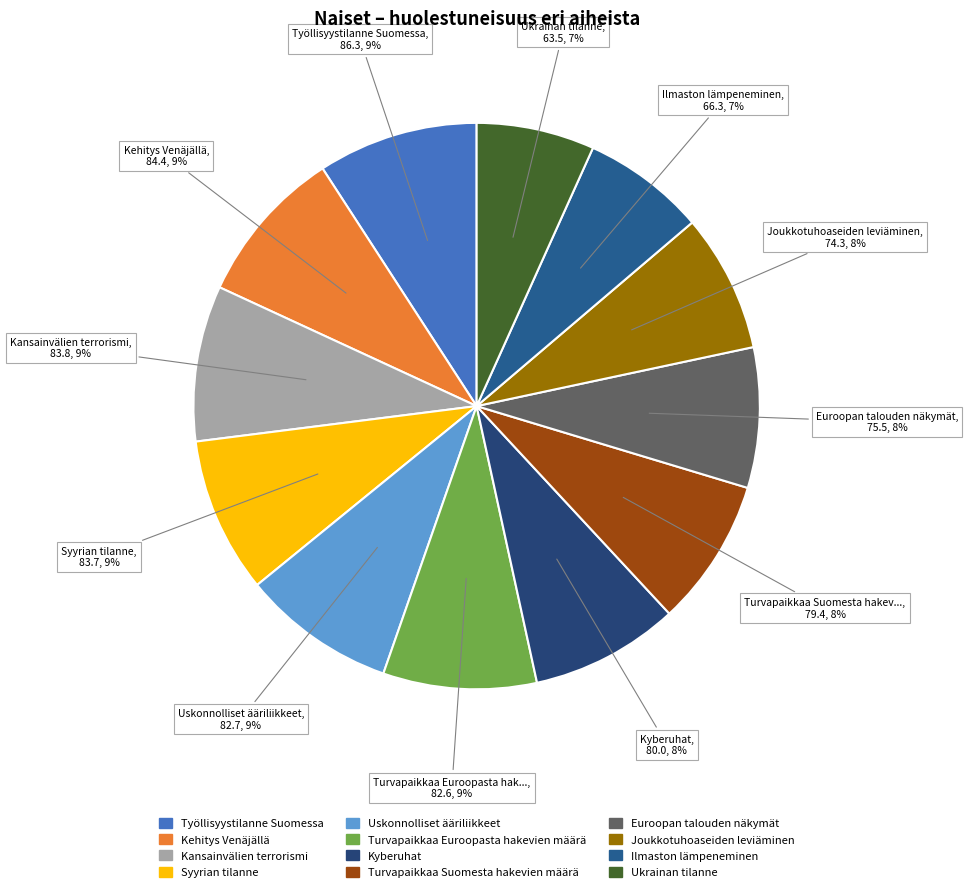

How many segments does this pie chart have?

12